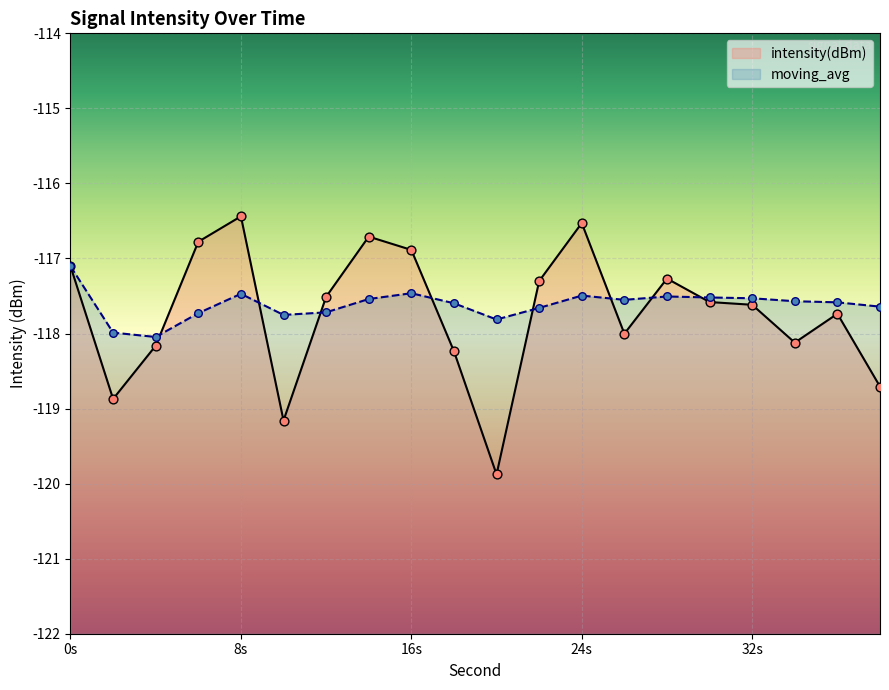

Which series reaches the maximum Y coordinate?

intensity(dBm)